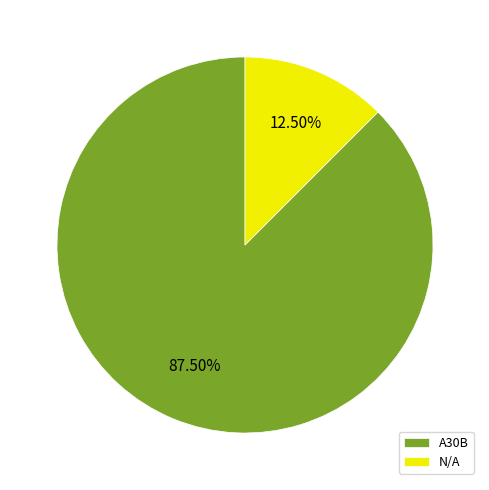

Which slice is the smallest?

N/A